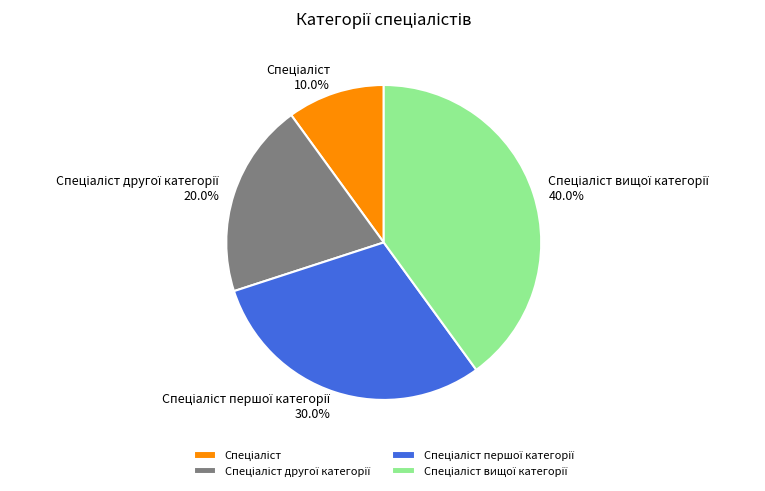

Is there any slice that represents more than half of the pie?

No